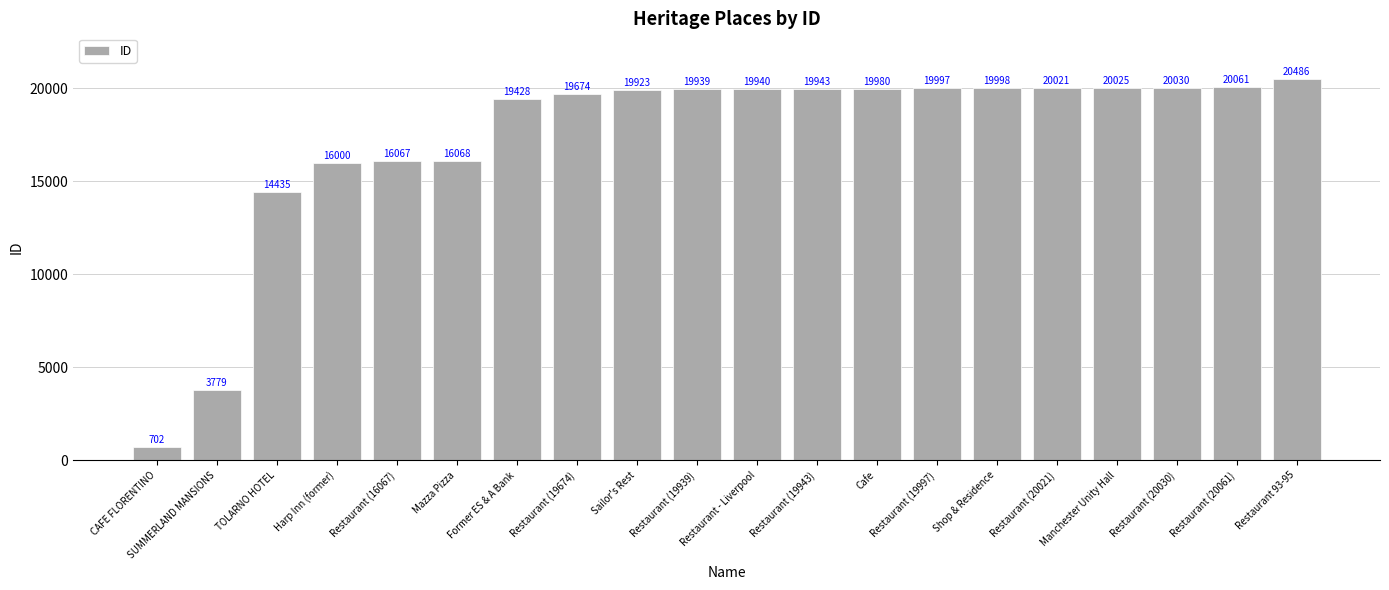

What is the difference between the maximum and minimum values?

19784